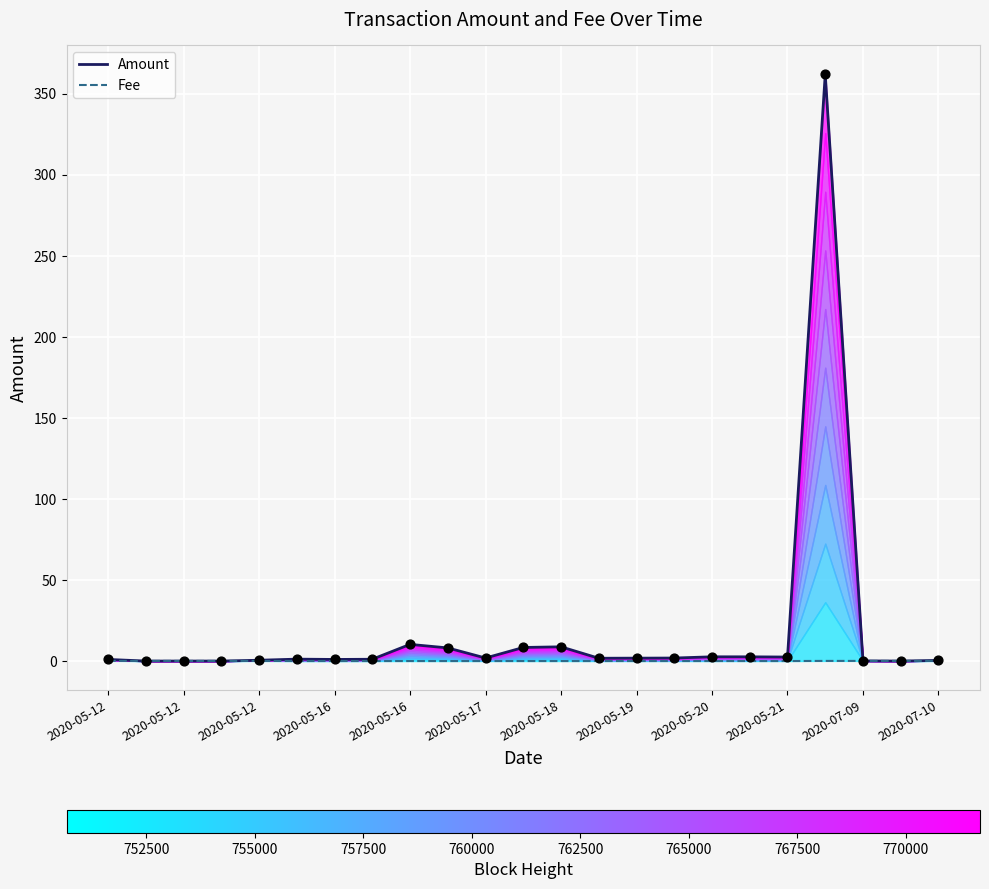

Which series has the widest spread of Y values?

Amount